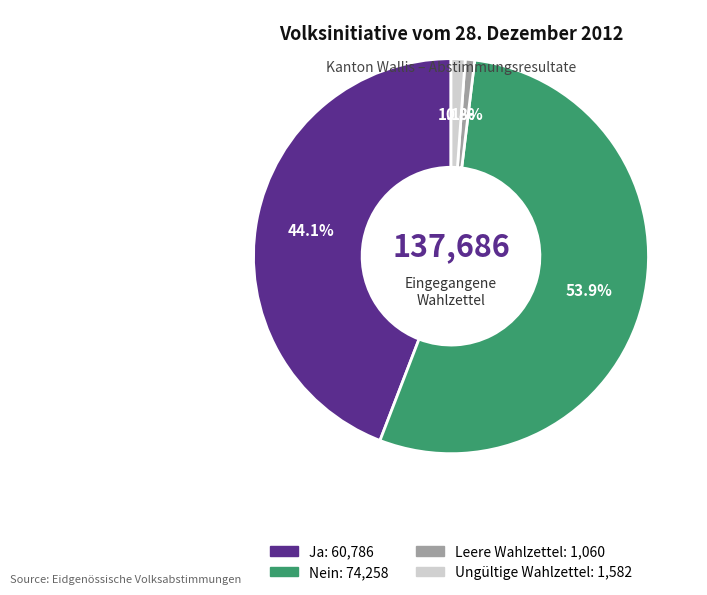

Is Ungültige Wahlzettel the majority of the pie?

No